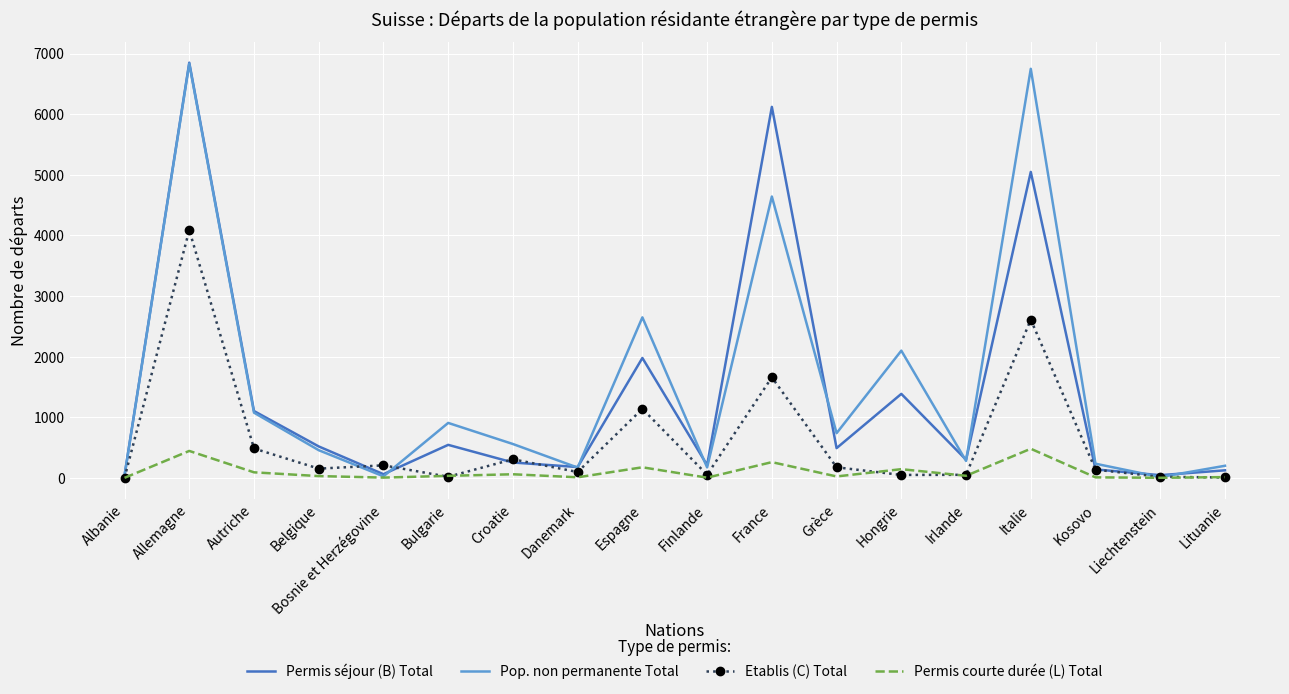

What is the difference between the maximum and second lowest values in the Permis courte durée (L) Total series?

479